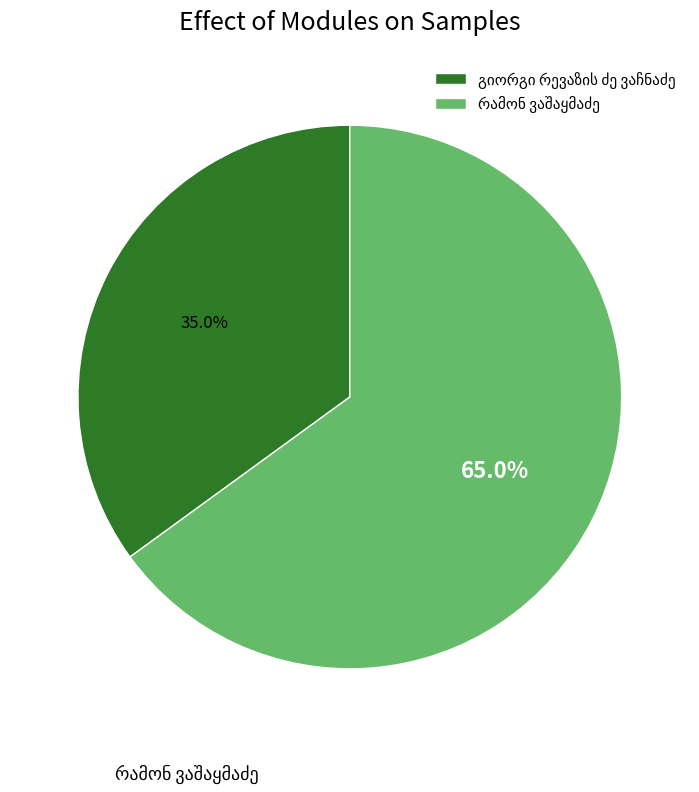

Is there a majority slice in this chart?

Yes